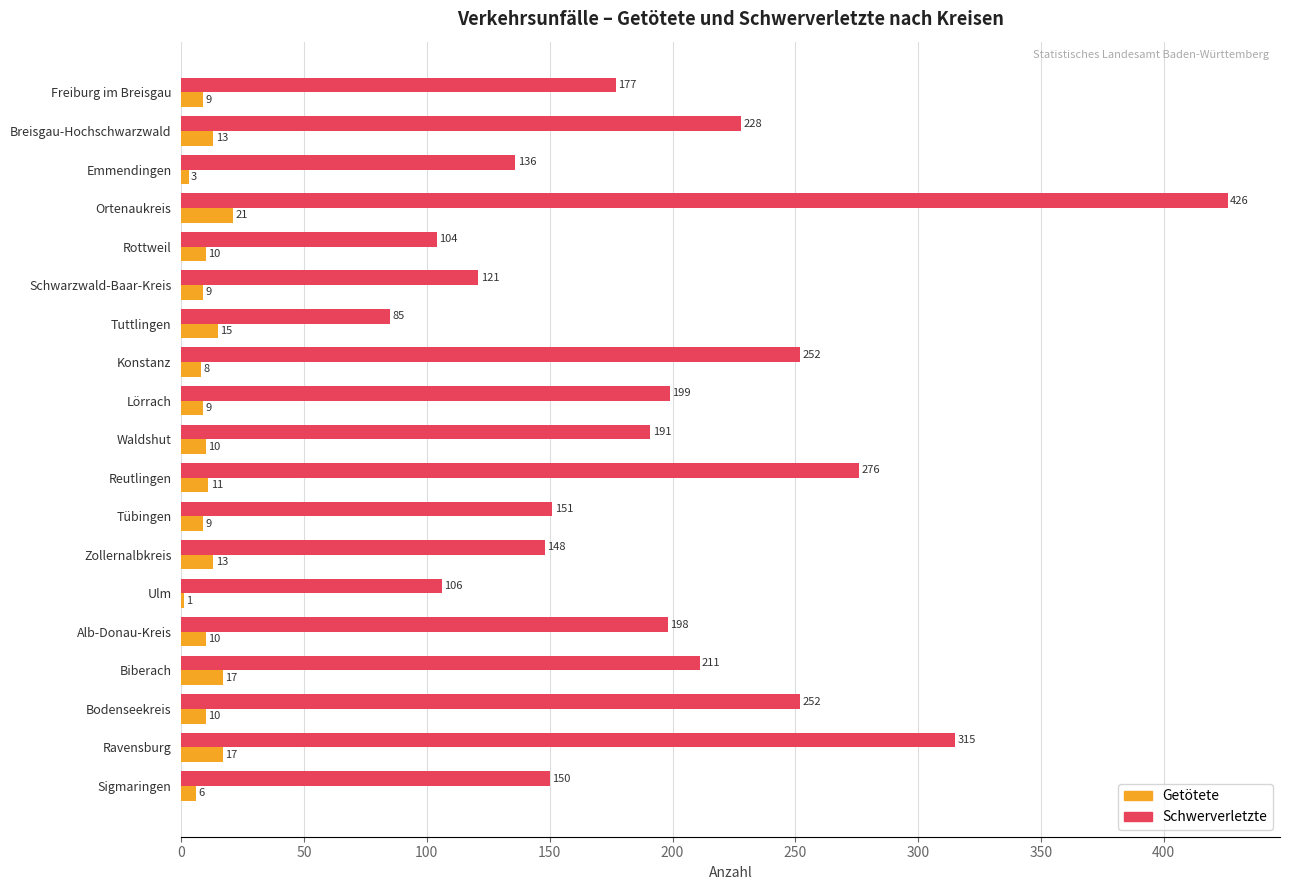

Between Schwarzwald-Baar-Kreis and Bodenseekreis, which series saw the biggest shift?

Schwerverletzte